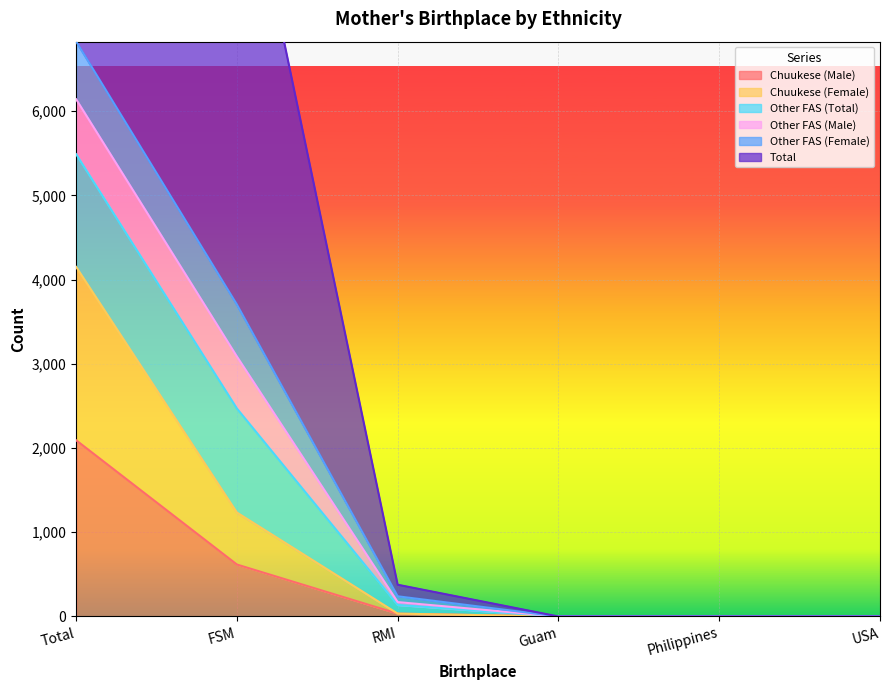

Which has a higher value, Guam or RMI?

RMI